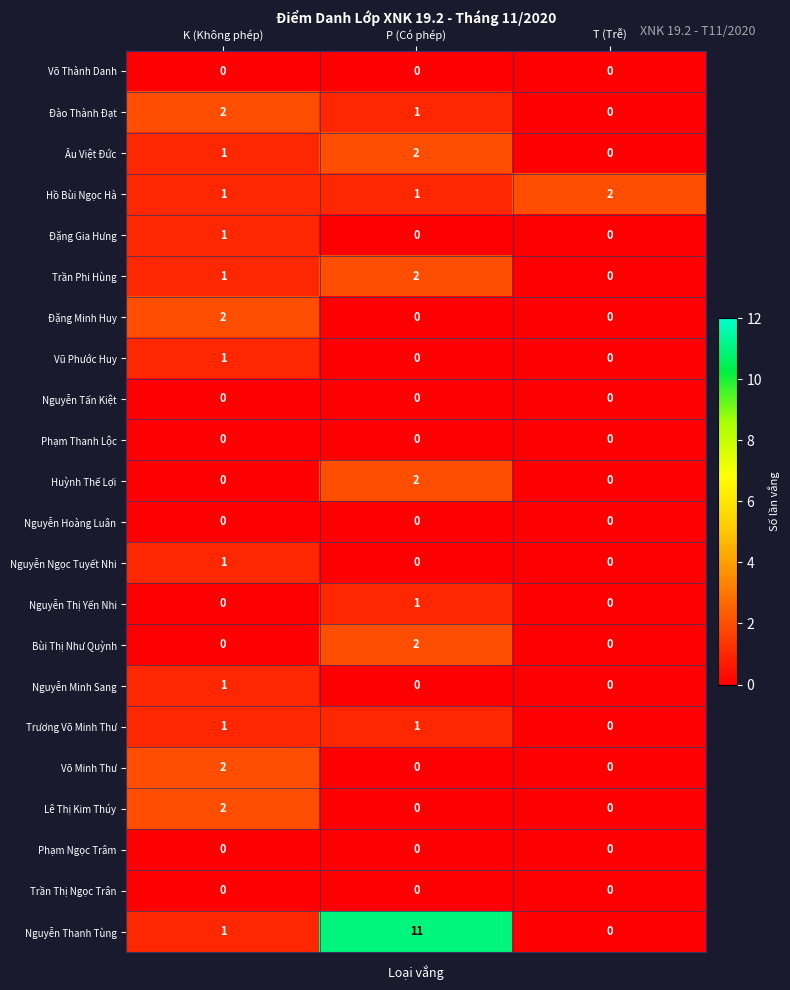

What is the total value across all series at K (Không phép)?

17